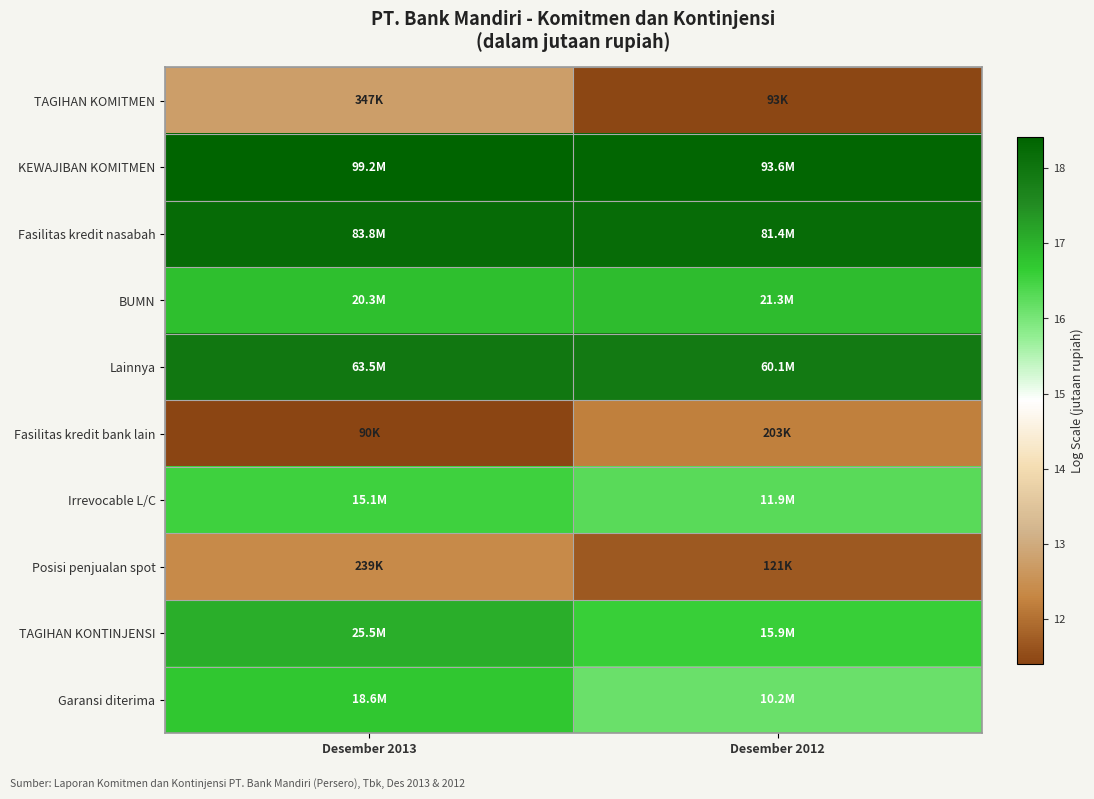

At which category is the sum across all series the highest?

Desember 2013